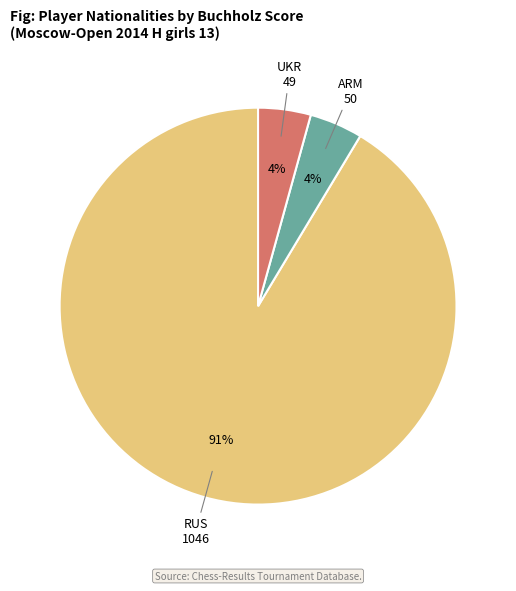

Count the number of slices in the pie.

3